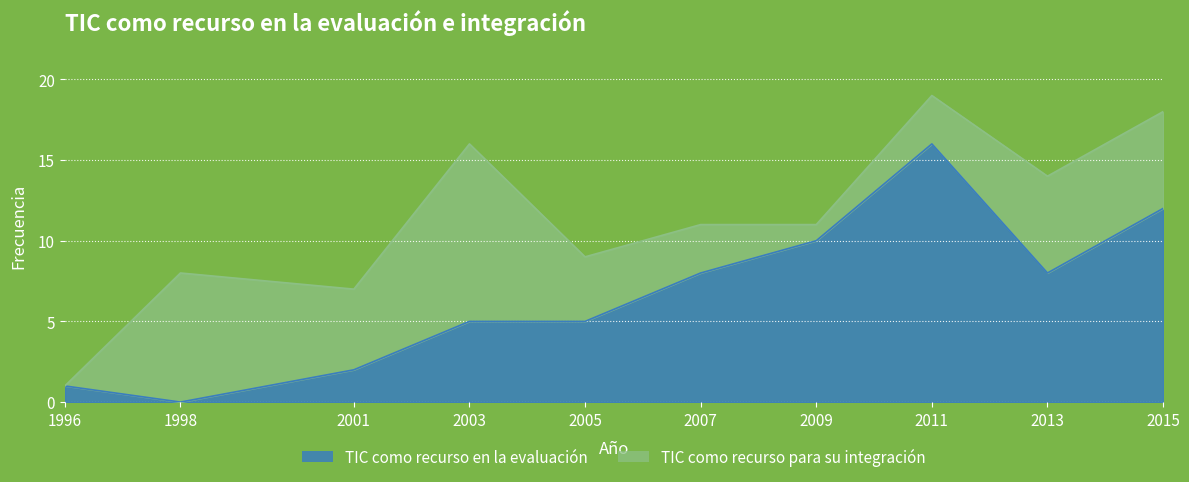

Between 2003 and 2001, which is larger?

2003